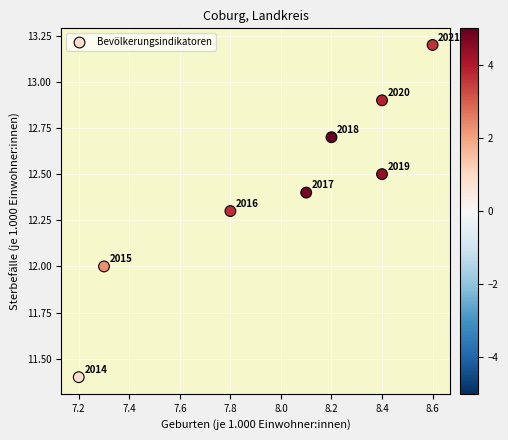

What is the range of Y values (max minus min)?

1.8